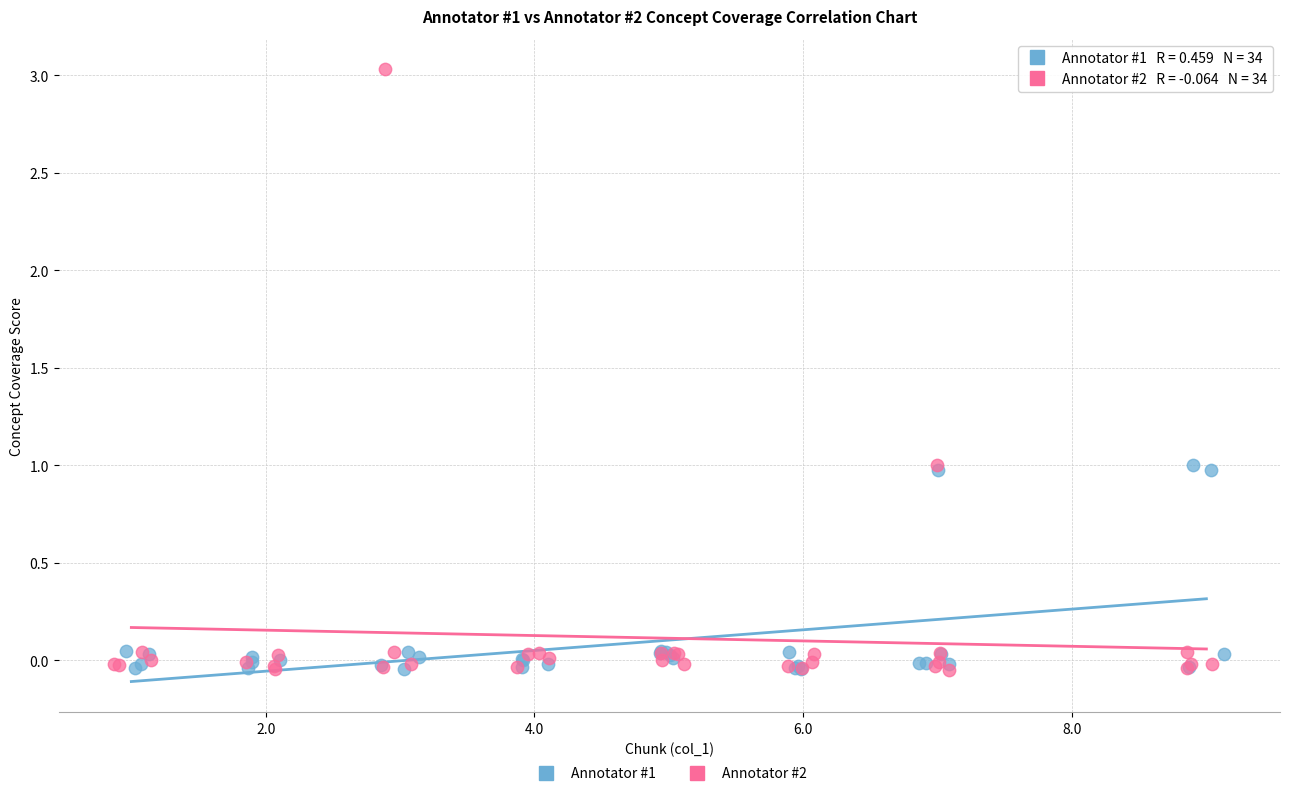

Which series has the widest spread of Y values?

Annotator #2